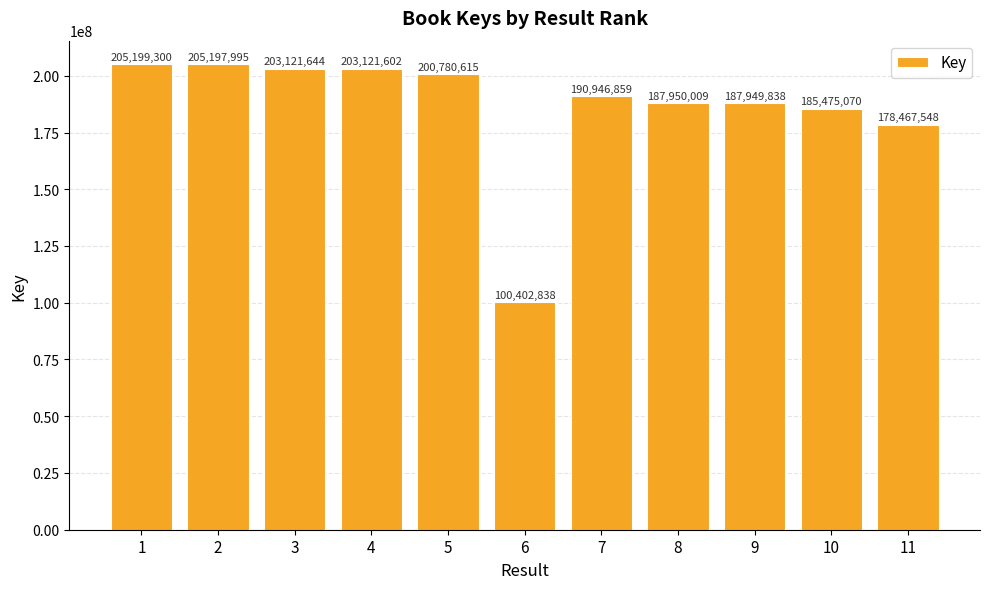

What value does the data have at 6, to the nearest 10?

100402840